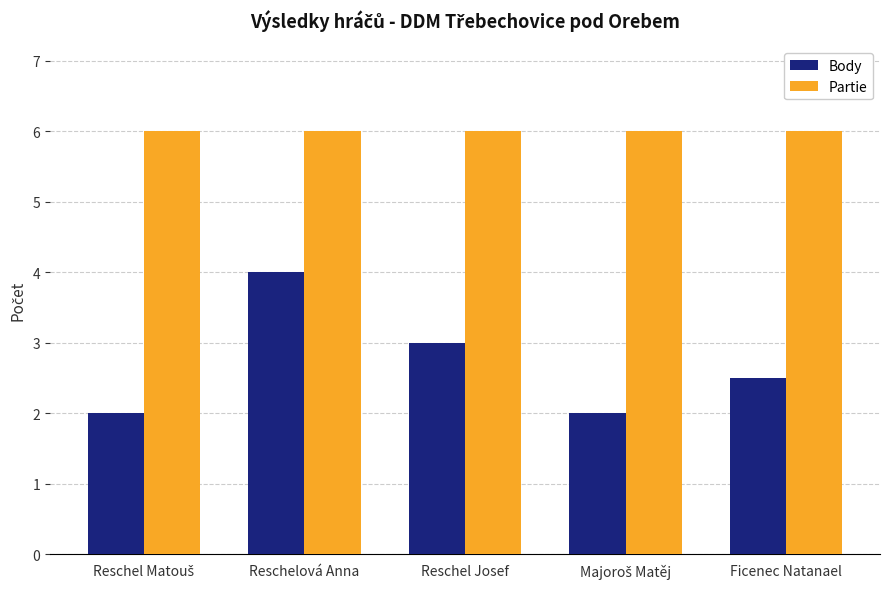

What is the label of the 3rd bar from the right?

Reschel Josef